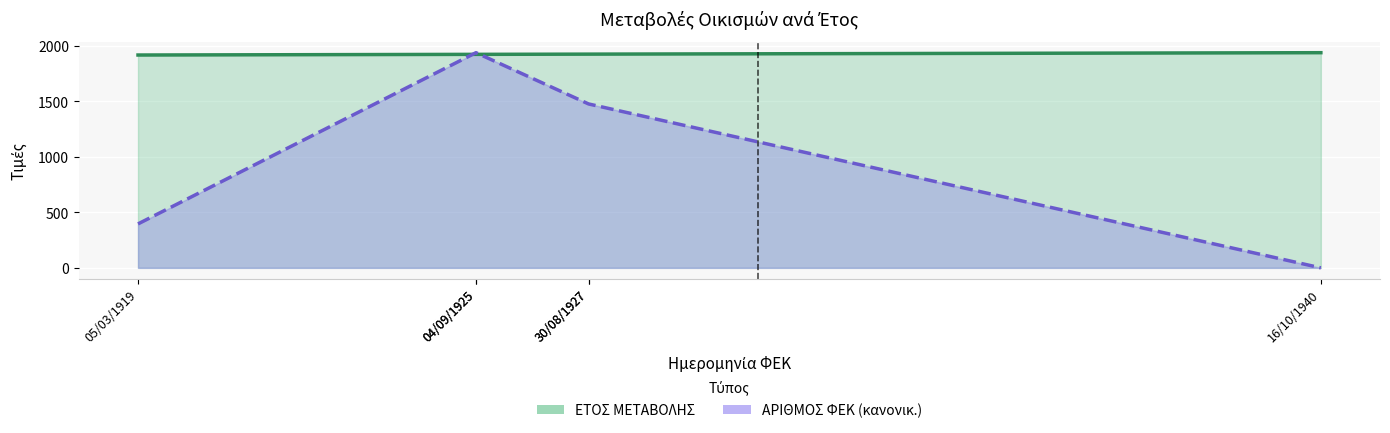

Between 30/08/1927 and 30/08/1927, which is larger?

30/08/1927